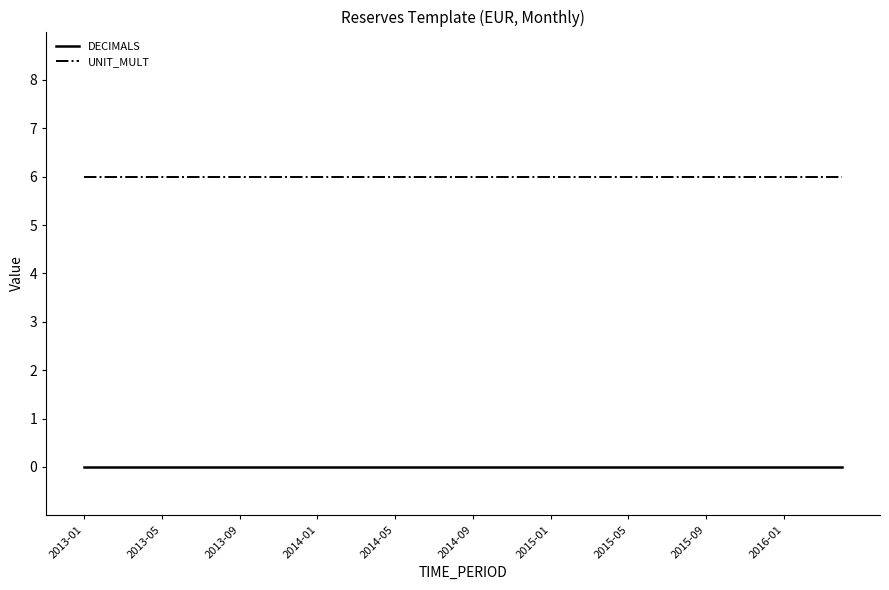

Which series has the largest total across all categories?

UNIT_MULT